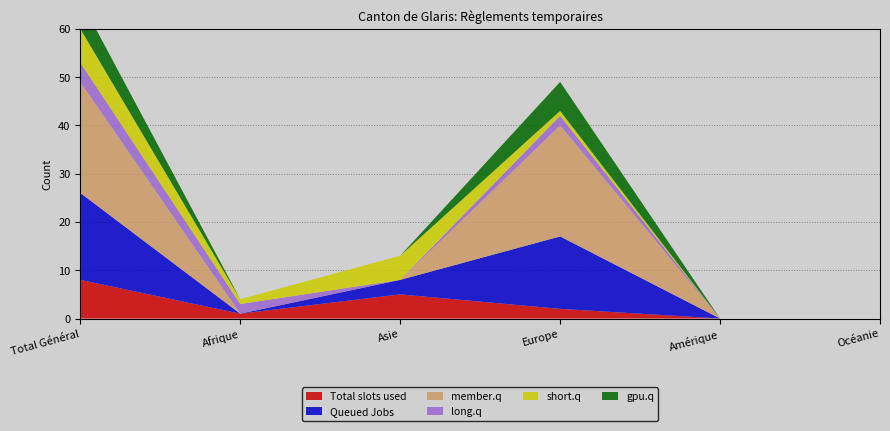

Reading left to right, transcribe all the data shown in this chart.

Total slots used: 8	1	5	2	0	0
Queued Jobs: 18	0	3	15	0	0
member.q: 23	0	0	23	0	0
long.q: 4	2	0	2	0	0
short.q: 7	1	5	1	0	0
gpu.q: 6	0	0	6	0	0